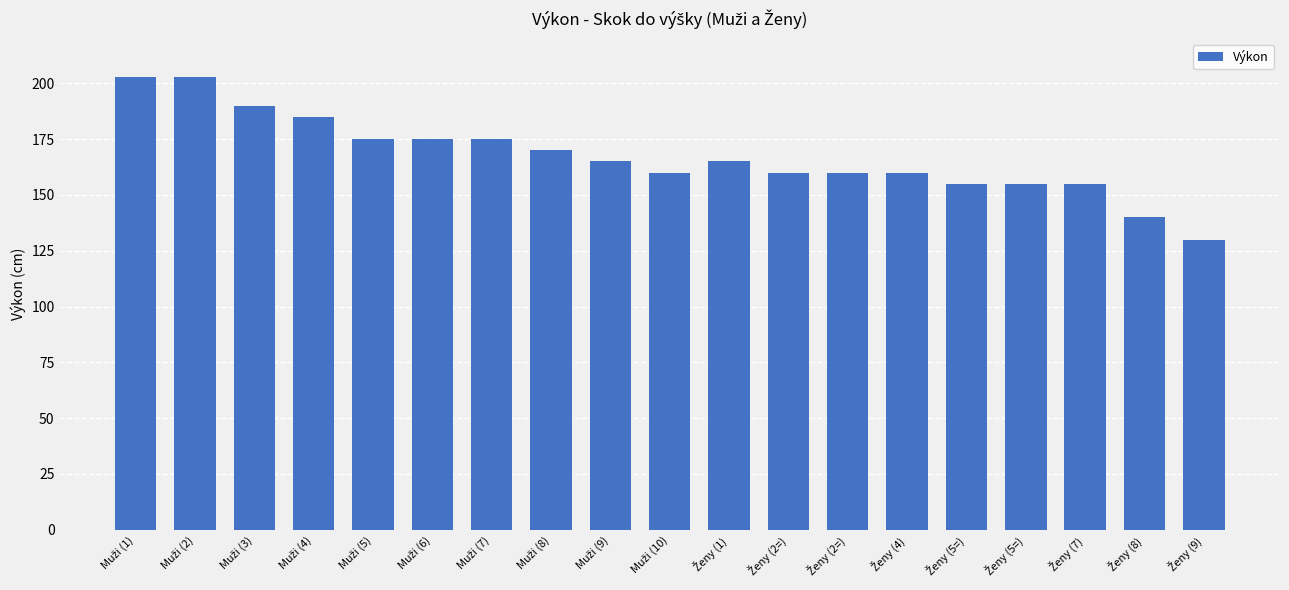

What is the minimum value shown in the chart?

130